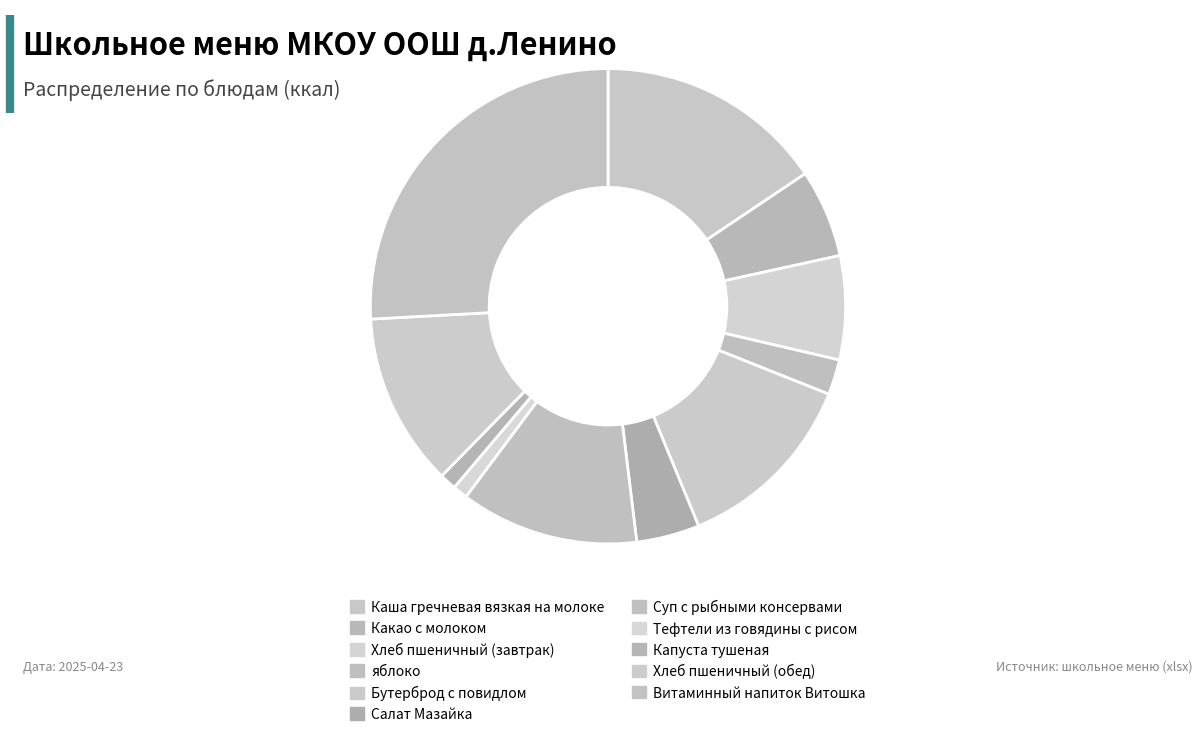

To the nearest percent, what is the difference between the Хлеб пшеничный (обед) and Какао с молоком slice percentages?

6%